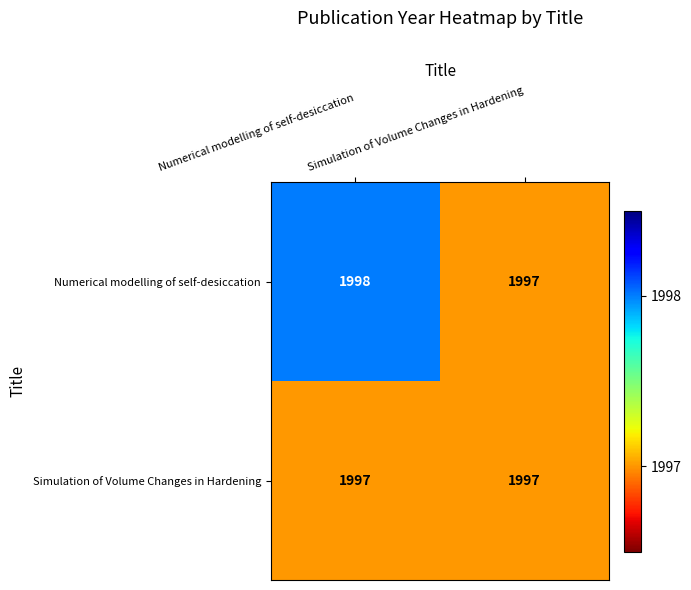

Which series has the largest total across all categories?

Numerical modelling of self-desiccation